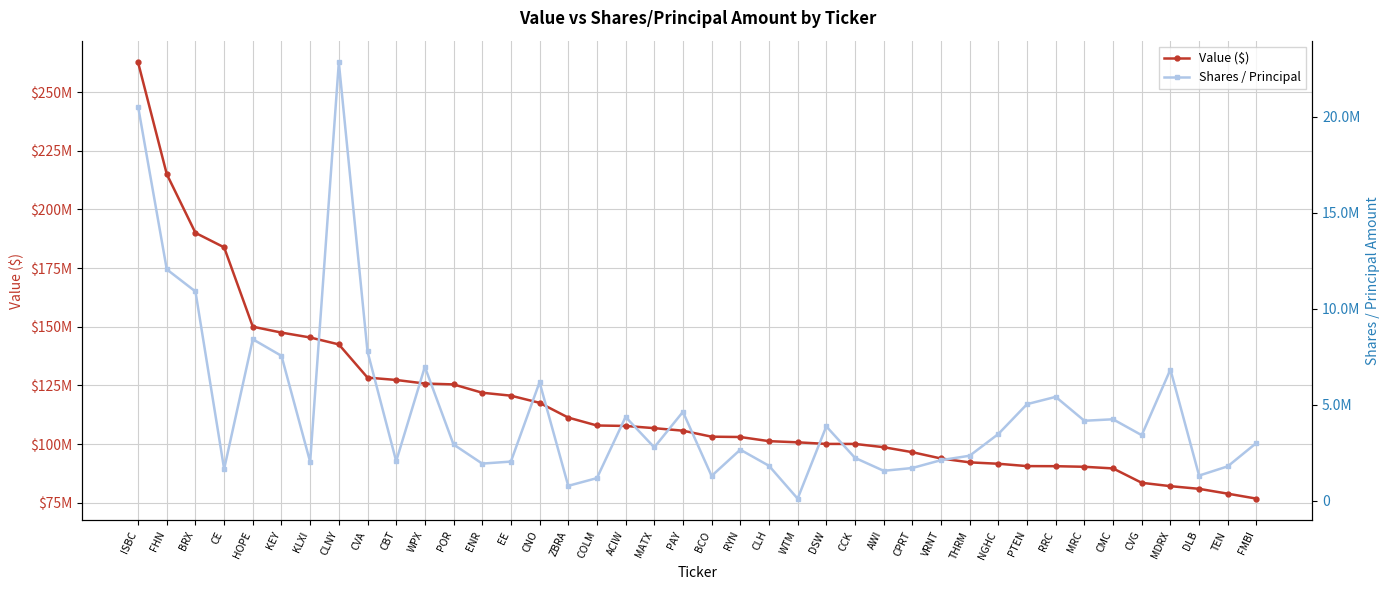

In Shares / Principal, how many points are higher than both neighbors (excluding endpoints)?

11